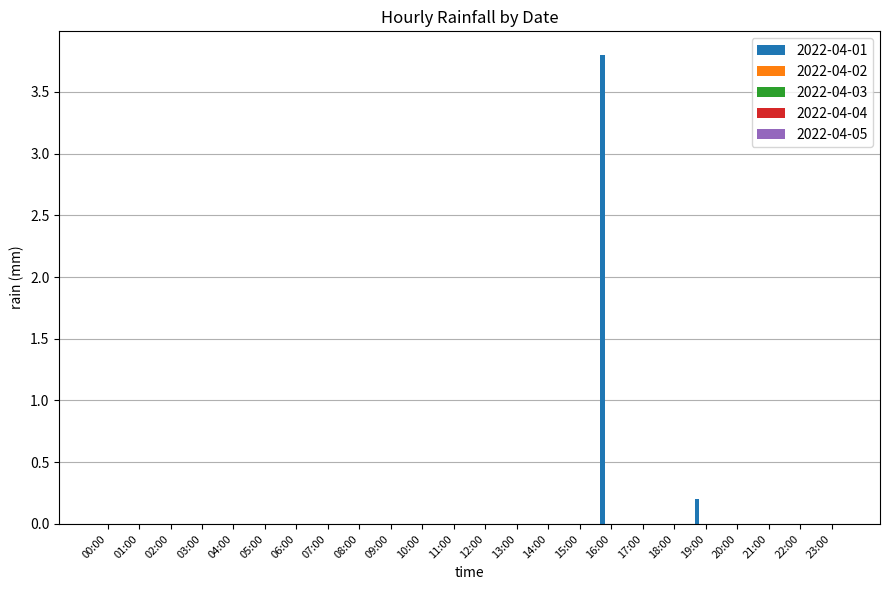

What is the sum of all values?

4.0